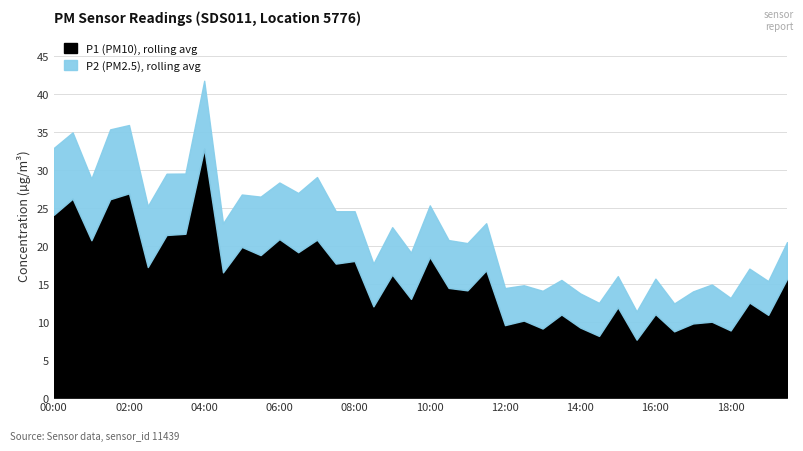

What is the difference between the maximum and minimum values in the P1 series?

25.2